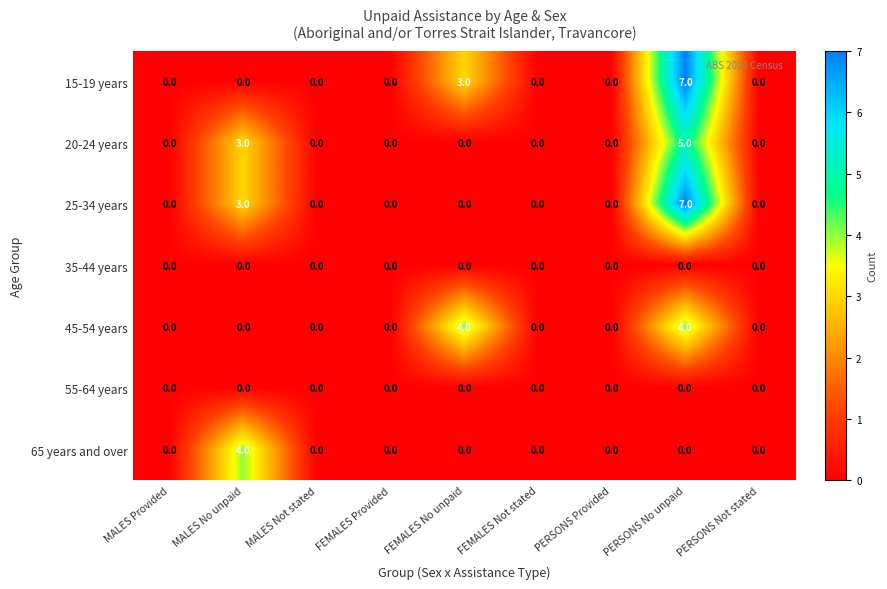

Is it true that 45-54 years equals 0 at FEMALES Not stated?

True